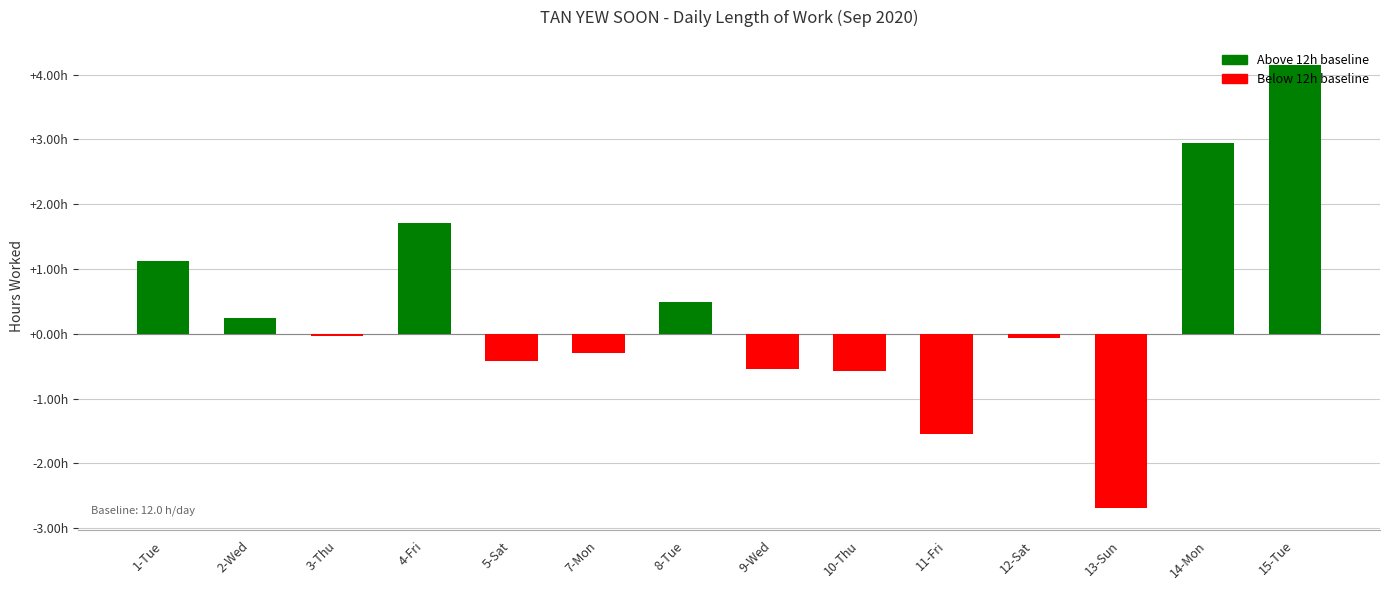

Rank the categories by value from highest to lowest.

15-Tue, 14-Mon, 4-Fri, 1-Tue, 8-Tue, 2-Wed, 3-Thu, 12-Sat, 7-Mon, 5-Sat, 9-Wed, 10-Thu, 11-Fri, 13-Sun